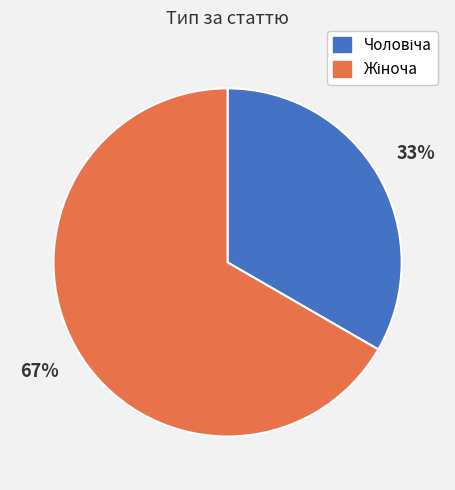

Is there any slice that represents more than half of the pie?

Yes